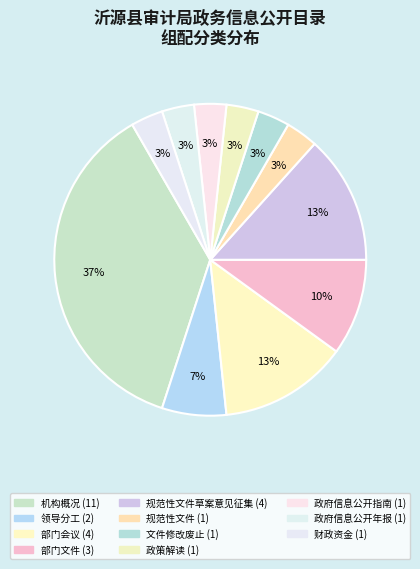

How many segments does this pie chart have?

11